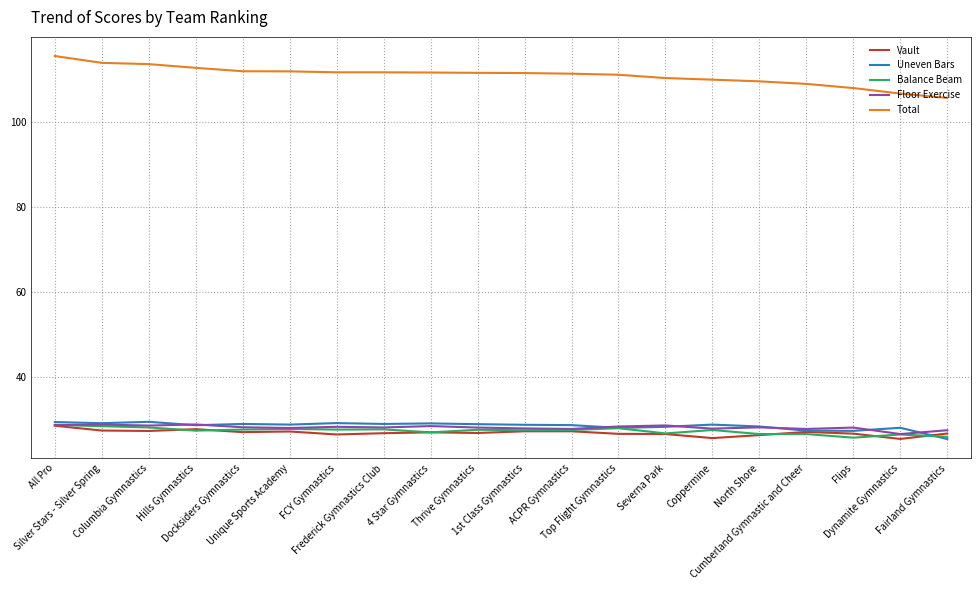

What is the difference between the maximum and minimum values in the Balance Beam series?

3.0